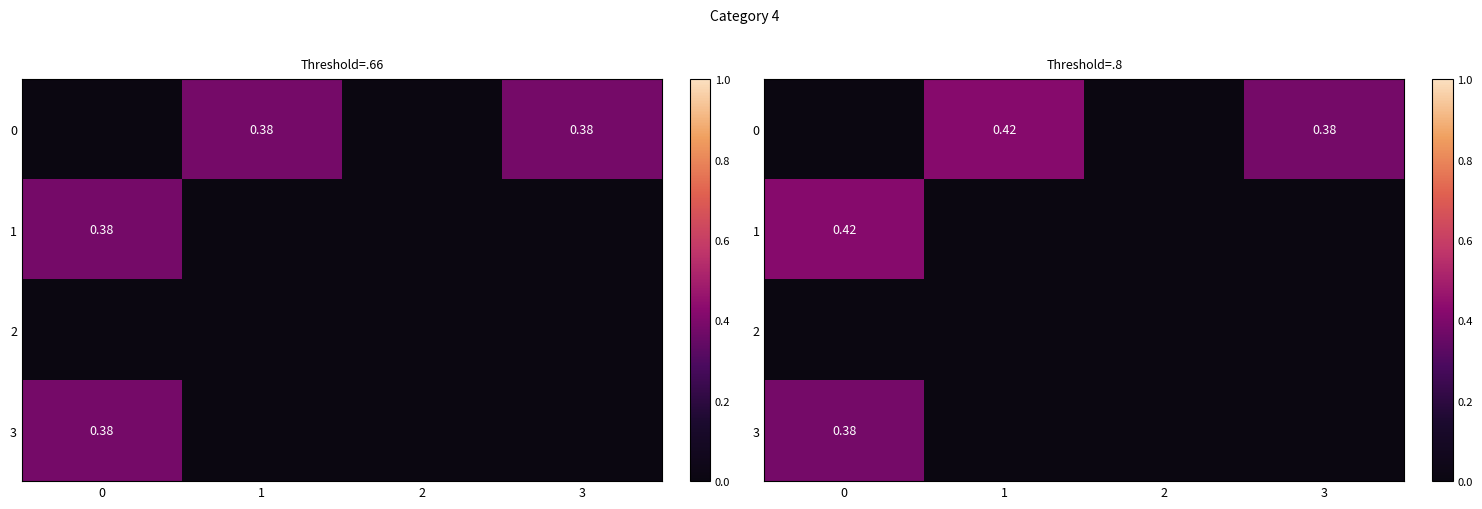

What is the greatest value displayed?

0.4